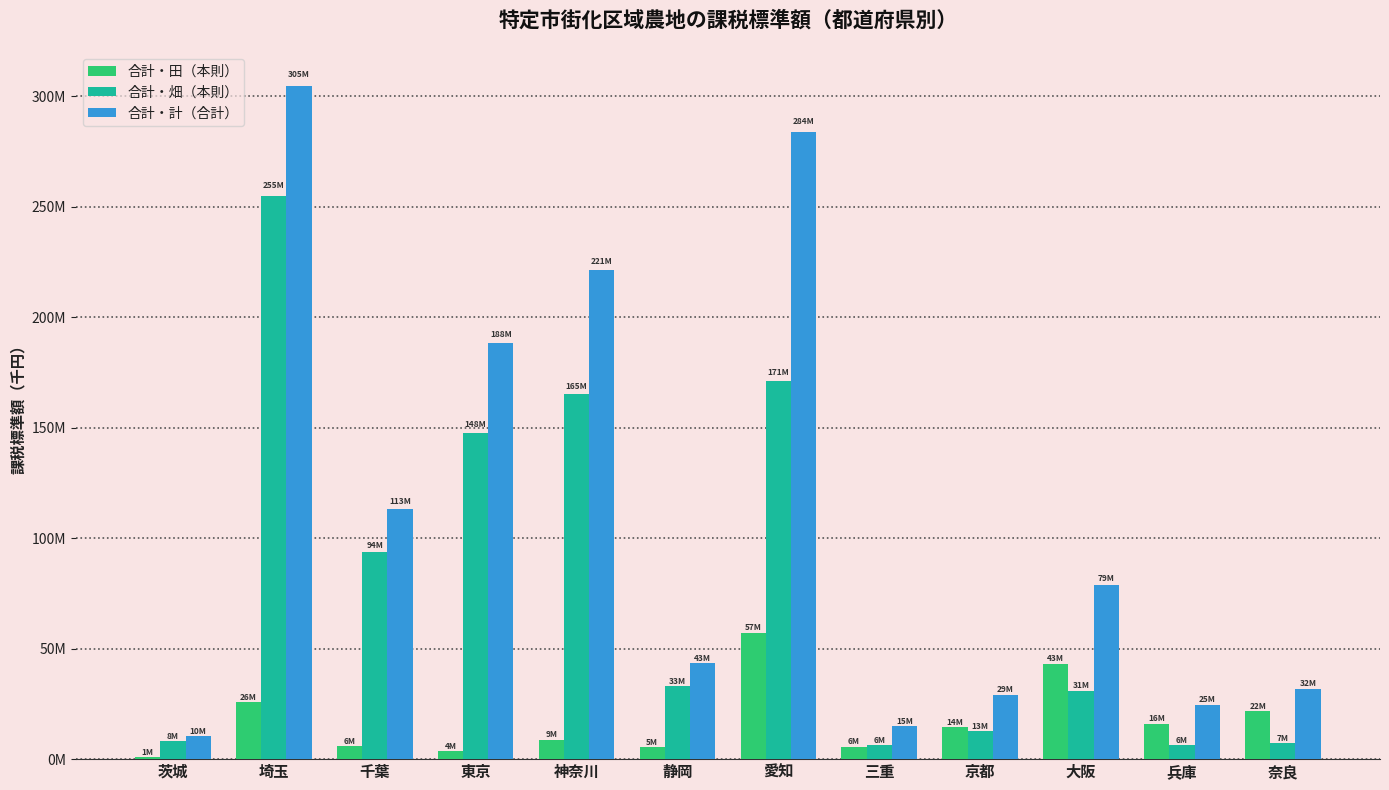

Are the bars grouped side by side (vs. stacked)?

Yes